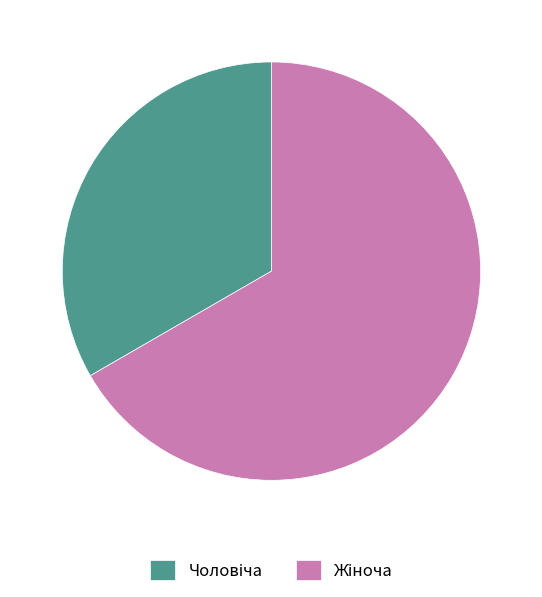

How many segments does this pie chart have?

2